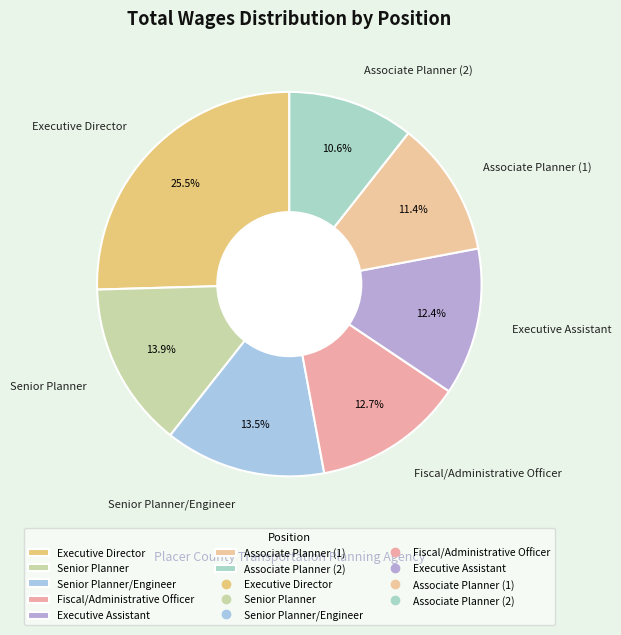

To the nearest percent, what is the difference between the largest and smallest slice percentages?

15%